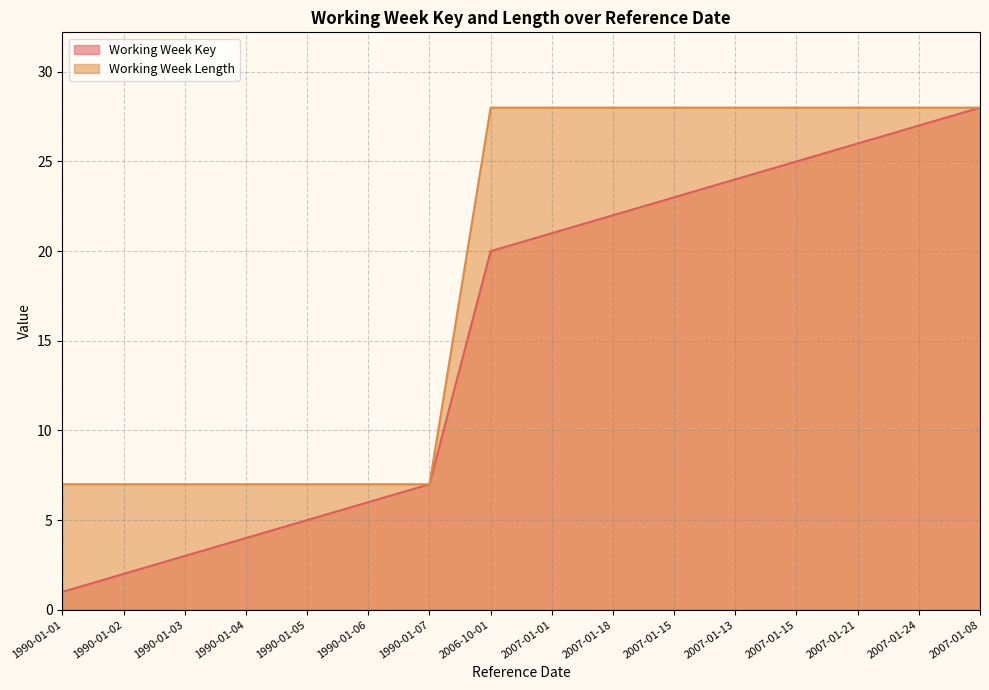

Which series has the largest range (max minus min)?

Working Week Key